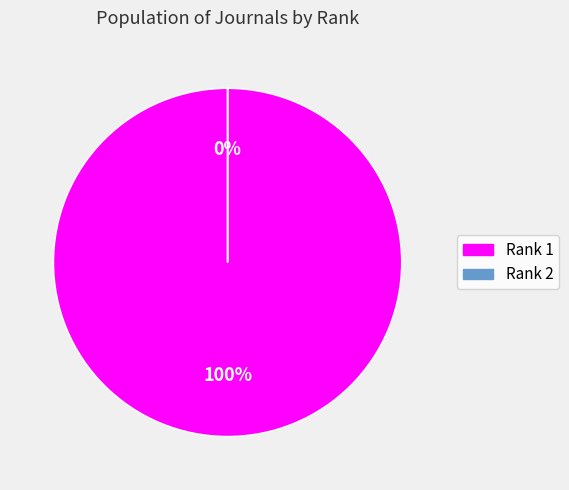

What is the majority slice?

1